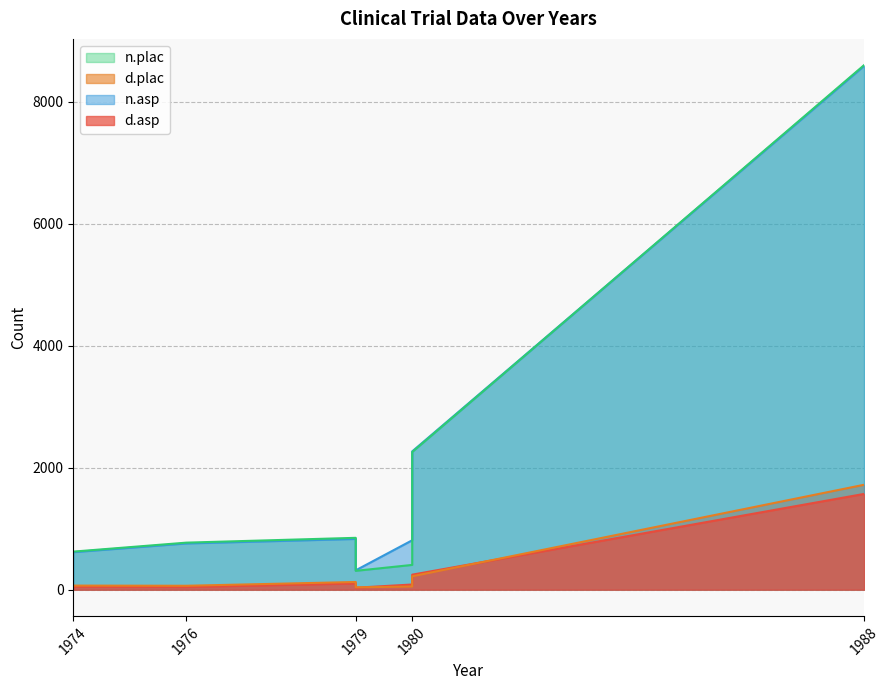

Reading left to right, what are all the values shown in this chart?

d.asp: 1974=49	1976=44	1979=102	1979=32	1980=85	1980=246	1988=1570
n.asp: 1974=615	1976=758	1979=832	1979=317	1980=810	1980=2267	1988=8587
d.plac: 1974=67	1976=64	1979=126	1979=38	1980=52	1980=219	1988=1720
n.plac: 1974=624	1976=771	1979=850	1979=309	1980=406	1980=2257	1988=8600